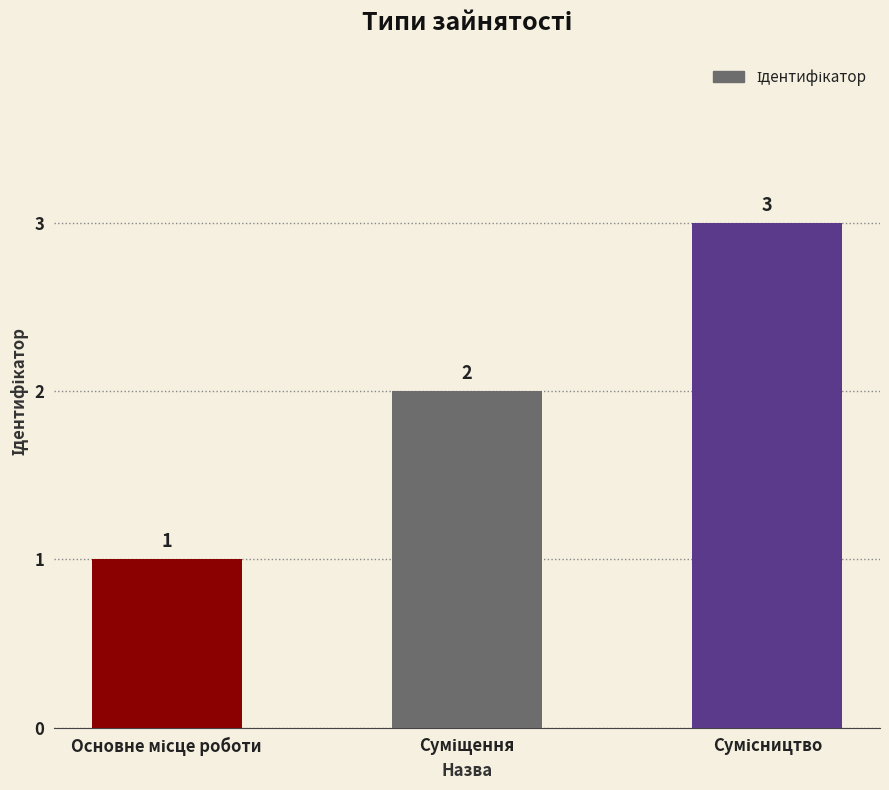

Count the values in the range 1 to 3.

3